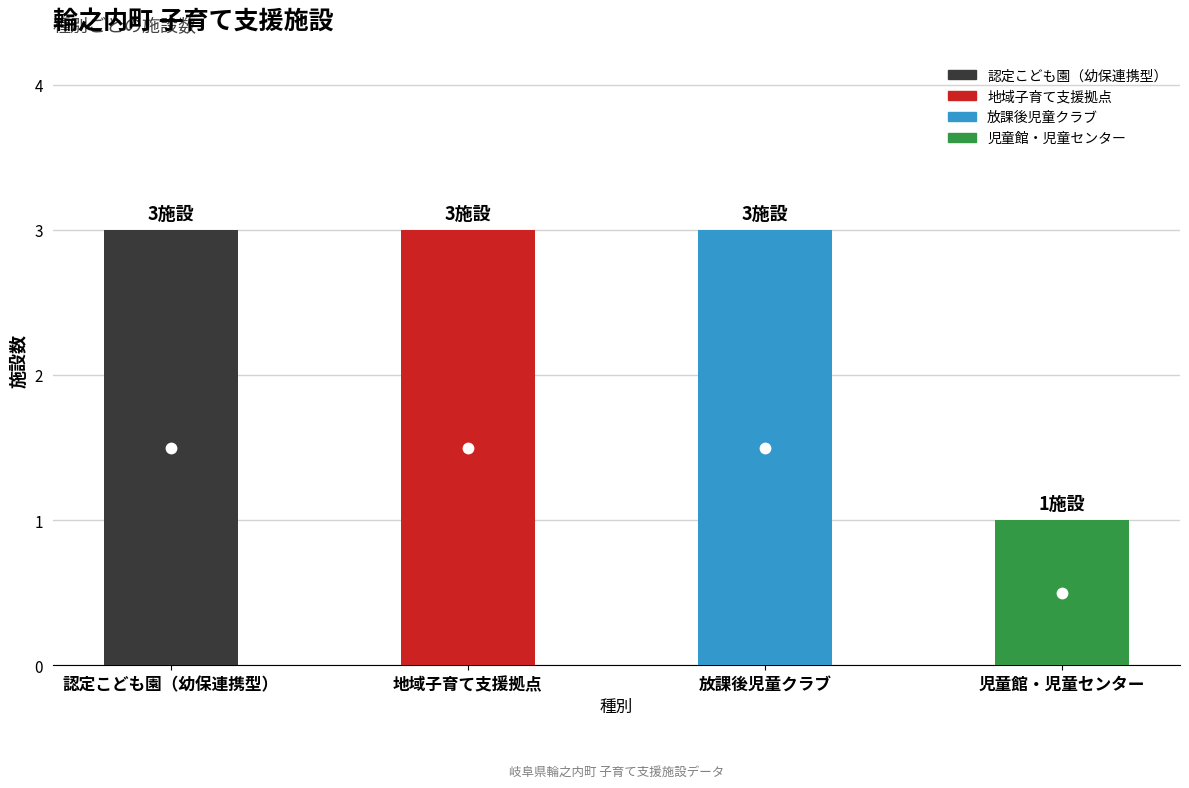

What is the value of the 4th bar from the left?

1